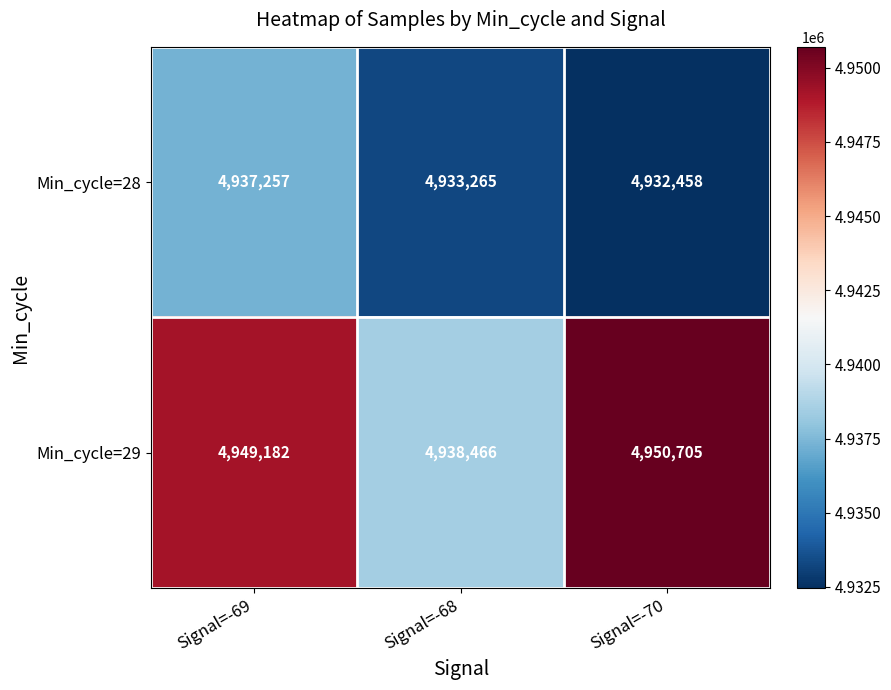

Is it true that Min_cycle=28 equals 1676463 at Signal=-70?

False